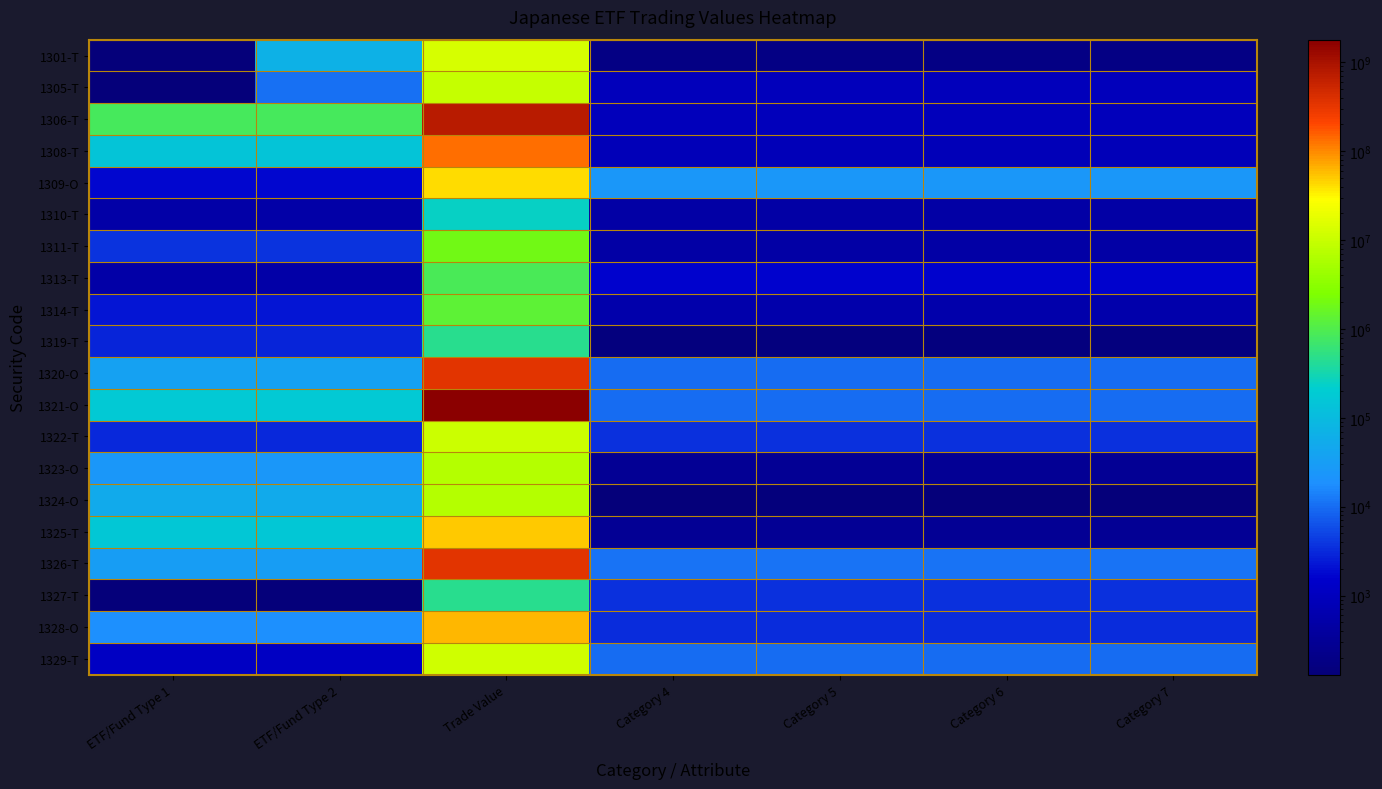

What is the average value of the 1310-T series?

35062.9